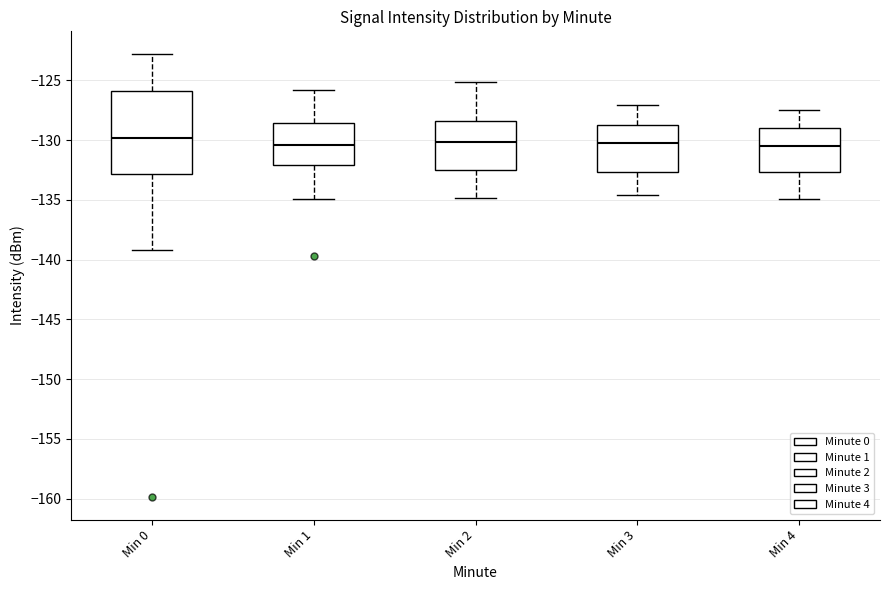

Where does the median line of the box for Min 2 sit on the y-axis? The values are not printed on the chart, so give them approximately, as read against the axis.

-130.0